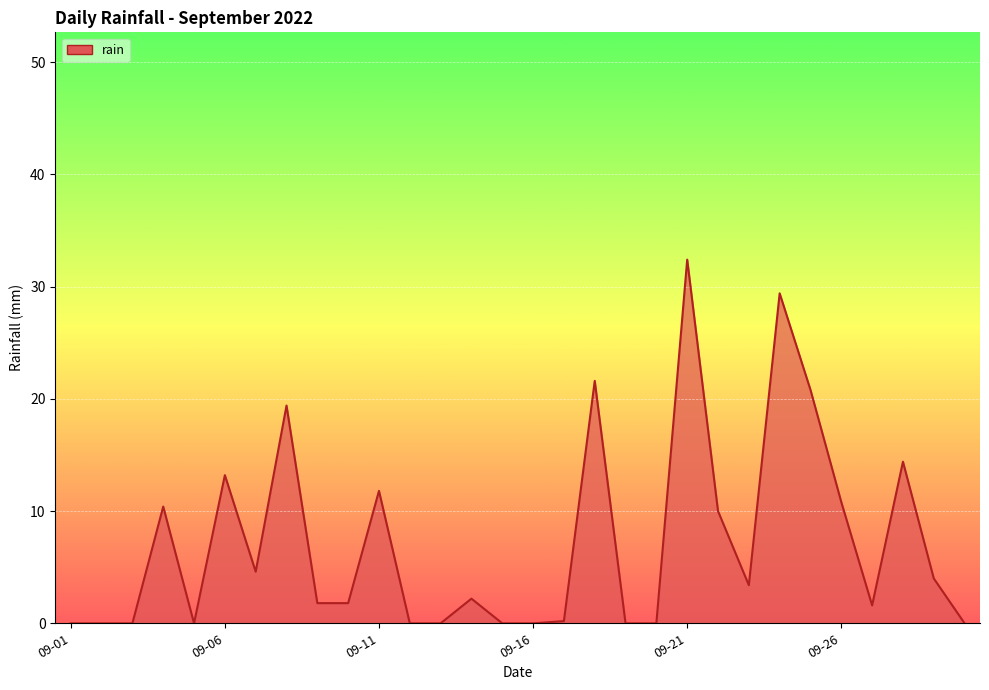

What is the maximum value shown in the chart?

32.4